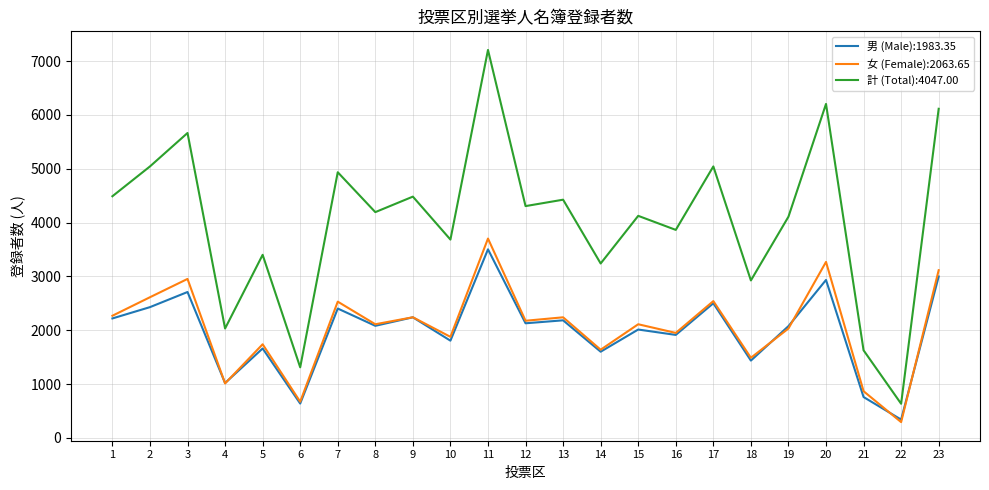

Which series has the widest spread of values?

計 (Total):4047.00